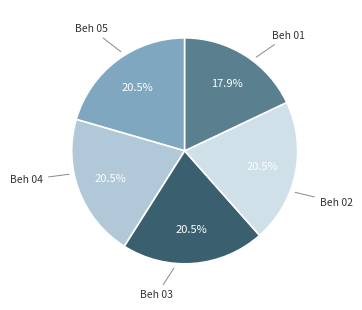

Is there a majority slice in this chart?

No